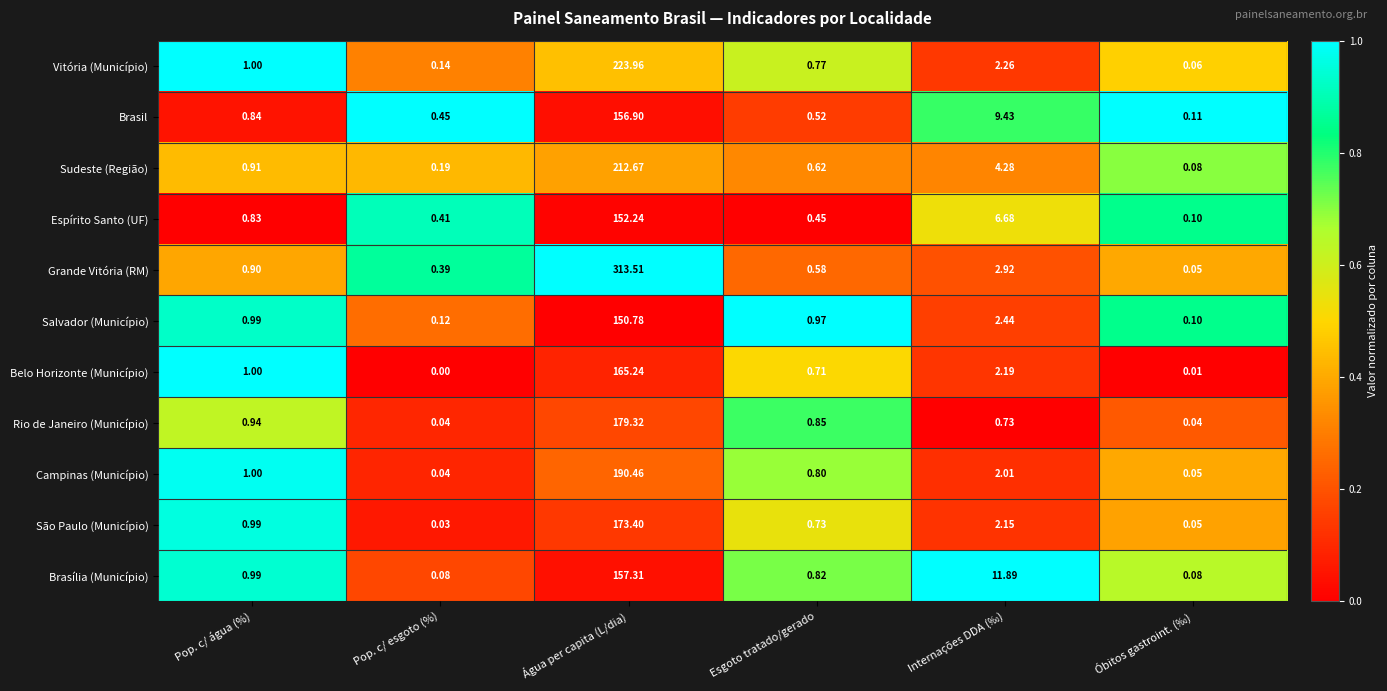

Rank the series at Esgoto tratado/gerado from highest to lowest value.

Salvador (Município), Rio de Janeiro (Município), Brasília (Município), Campinas (Município), Vitória (Município), São Paulo (Município), Belo Horizonte (Município), Sudeste (Região), Grande Vitória (RM), Brasil, Espírito Santo (UF)